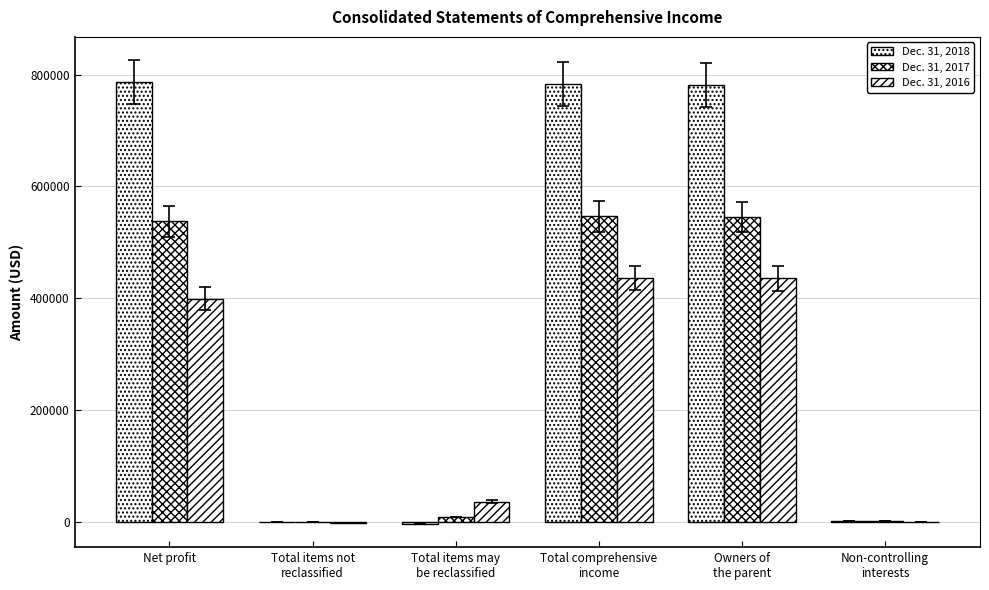

At which label is Dec. 31, 2018 closest to 391742?

Owners of
the parent